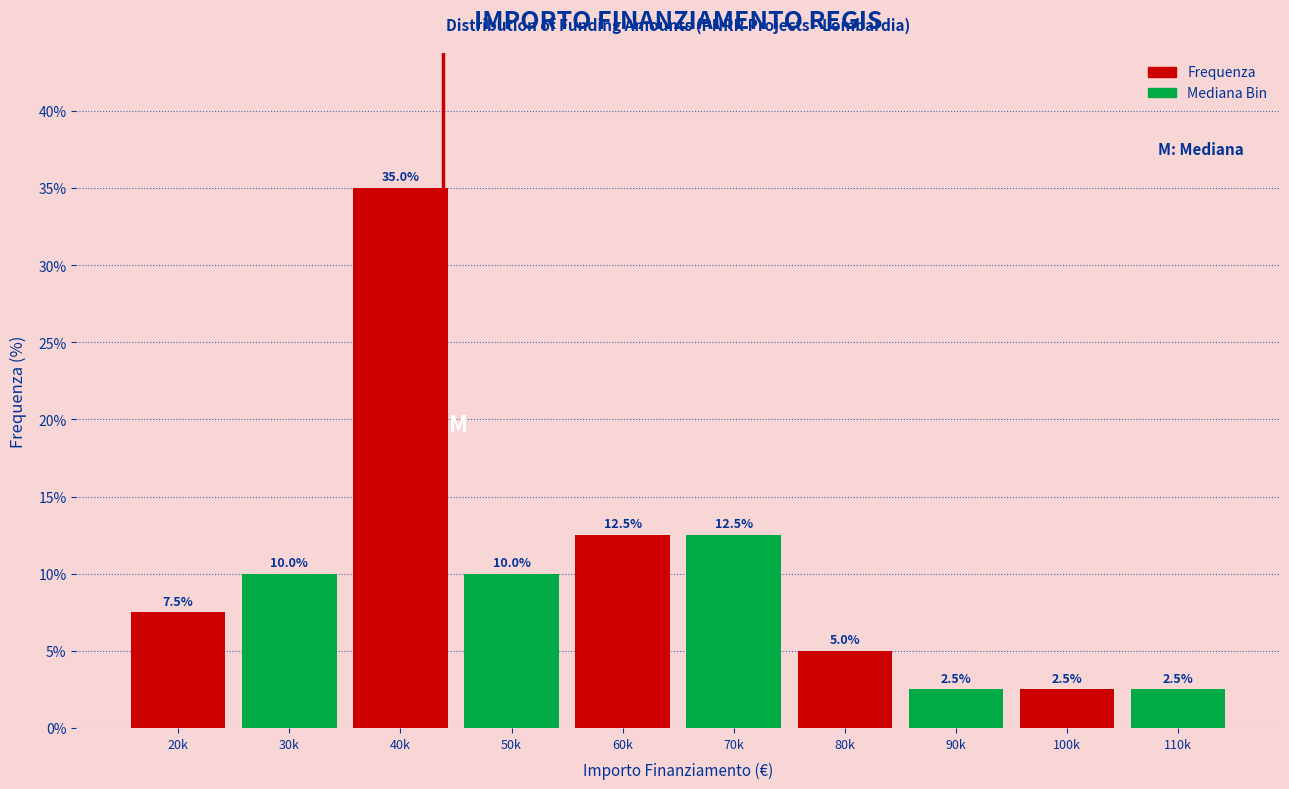

Reading left to right, transcribe all the data shown in this chart.

20k=7.5	30k=10.0	40k=35.0	50k=10.0	60k=12.5	70k=12.5	80k=5.0	90k=2.5	100k=2.5	110k=2.5